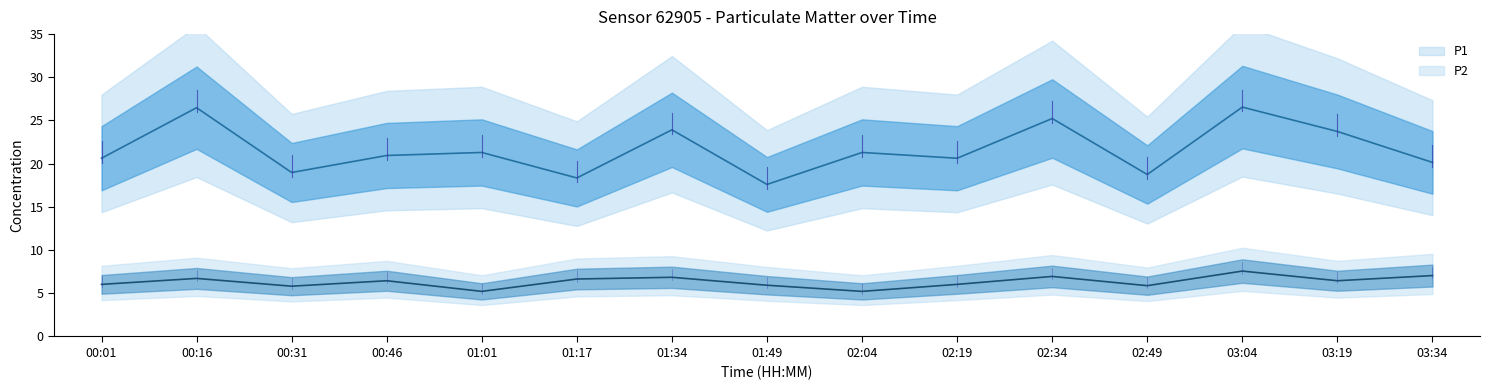

What is the label of the 12th point from the left?

02:49